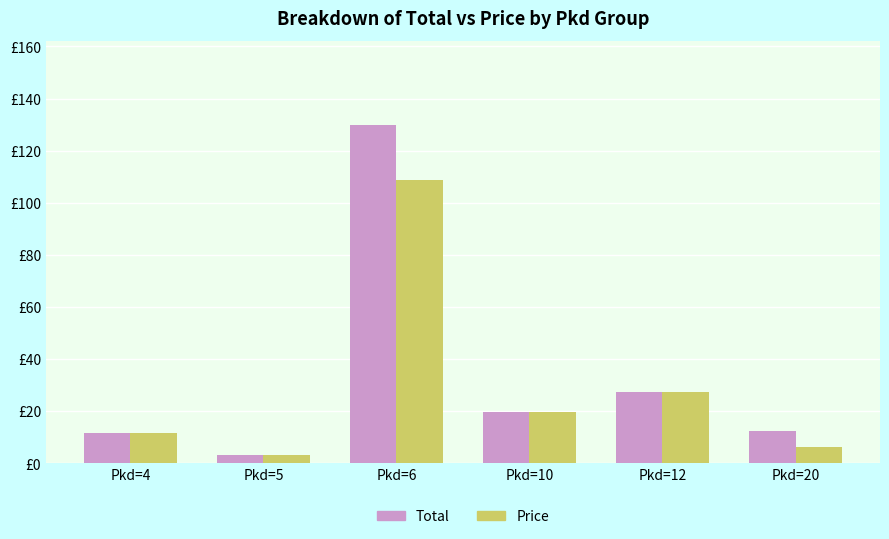

Is the value of Price at Pkd=20 greater than the value of Total at Pkd=4?

No